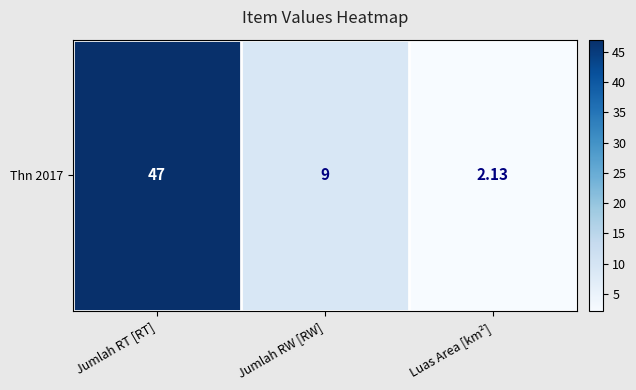

What is the difference between the maximum and second lowest values?

38.0